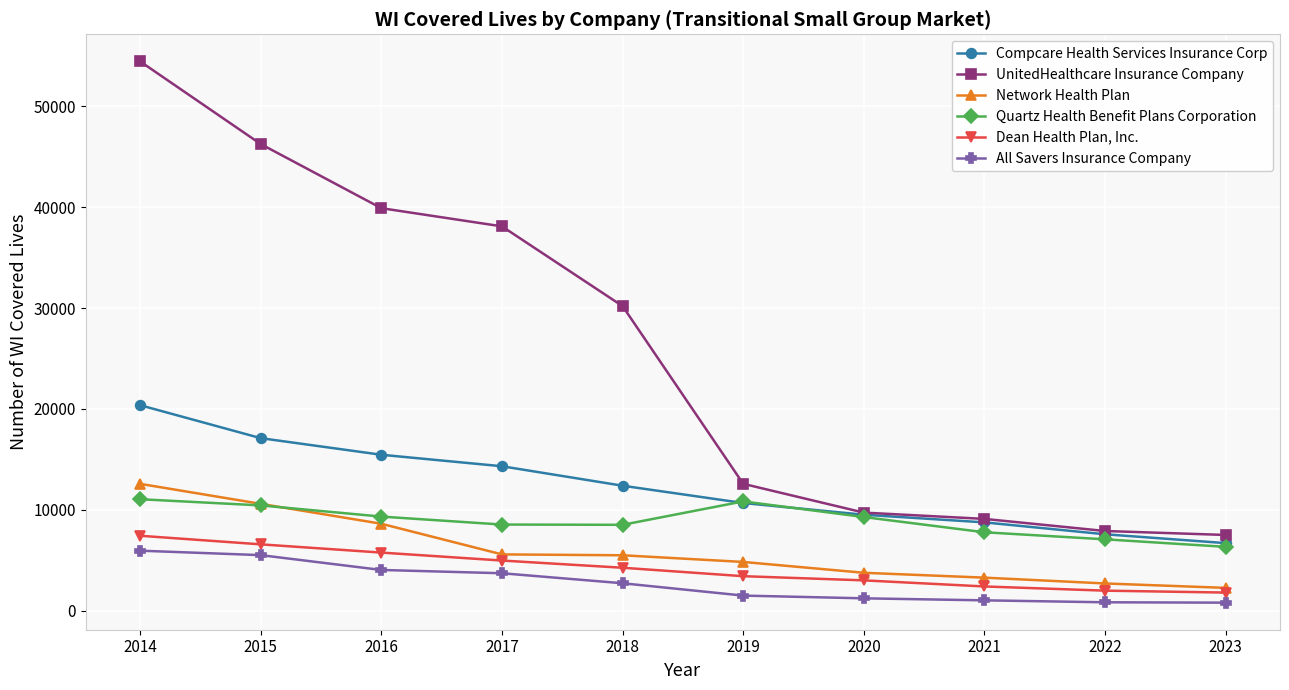

The Quartz Health Benefit Plans Corporation series shows 7782 at 2021. True or false?

True